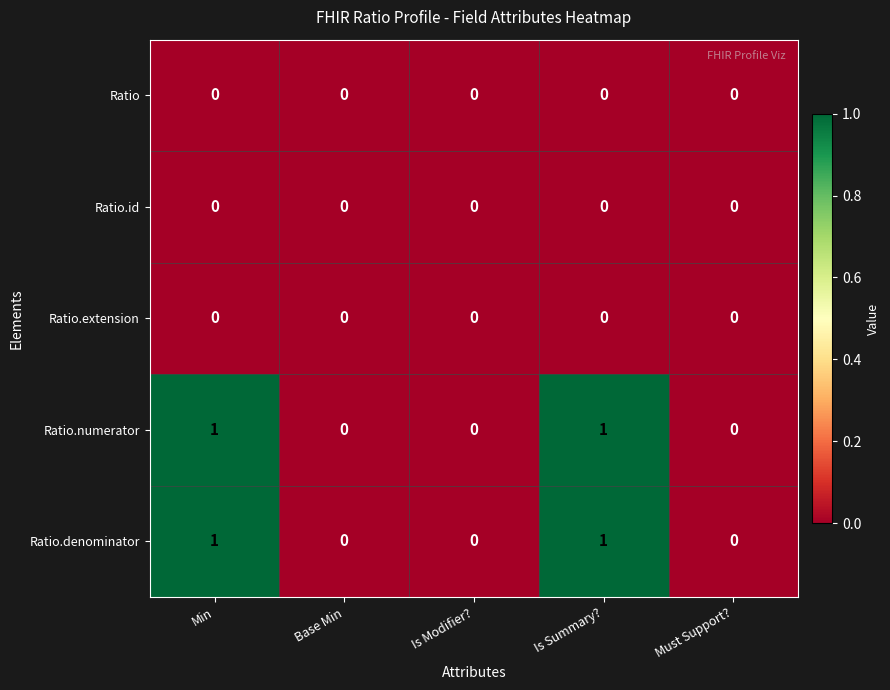

Is it true that Ratio.numerator equals 0 at Must Support??

True